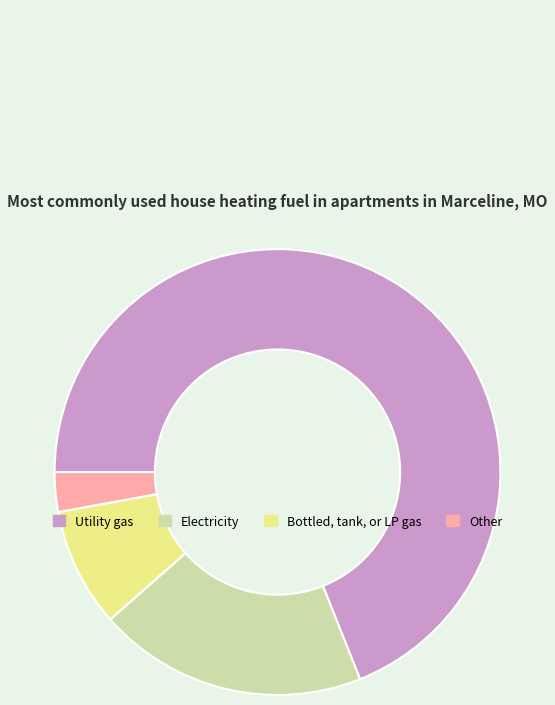

Do Other and Electricity together represent more than half of the pie?

No